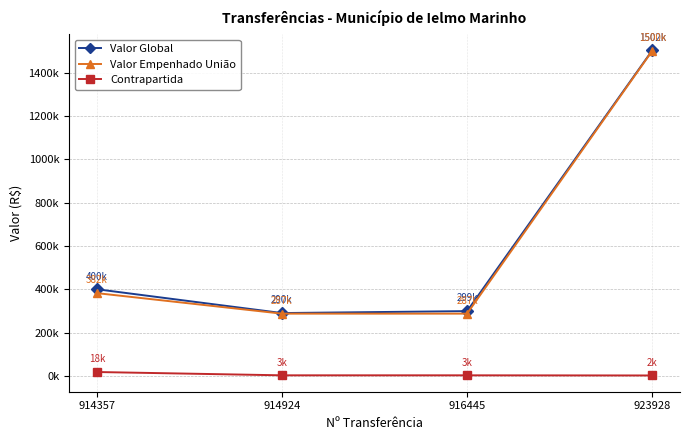

What is the difference between the Contrapartida values at 923928 and 914924?

694.0